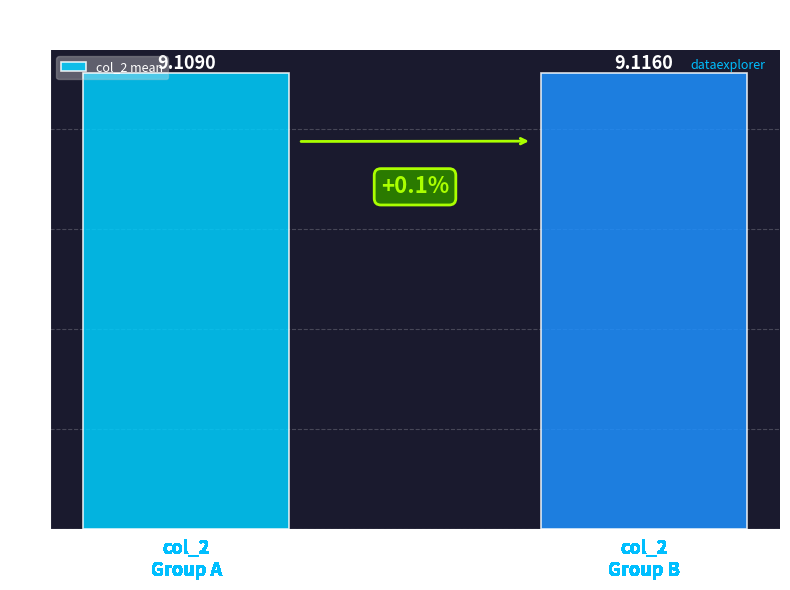

Count the number of categories in the chart.

2